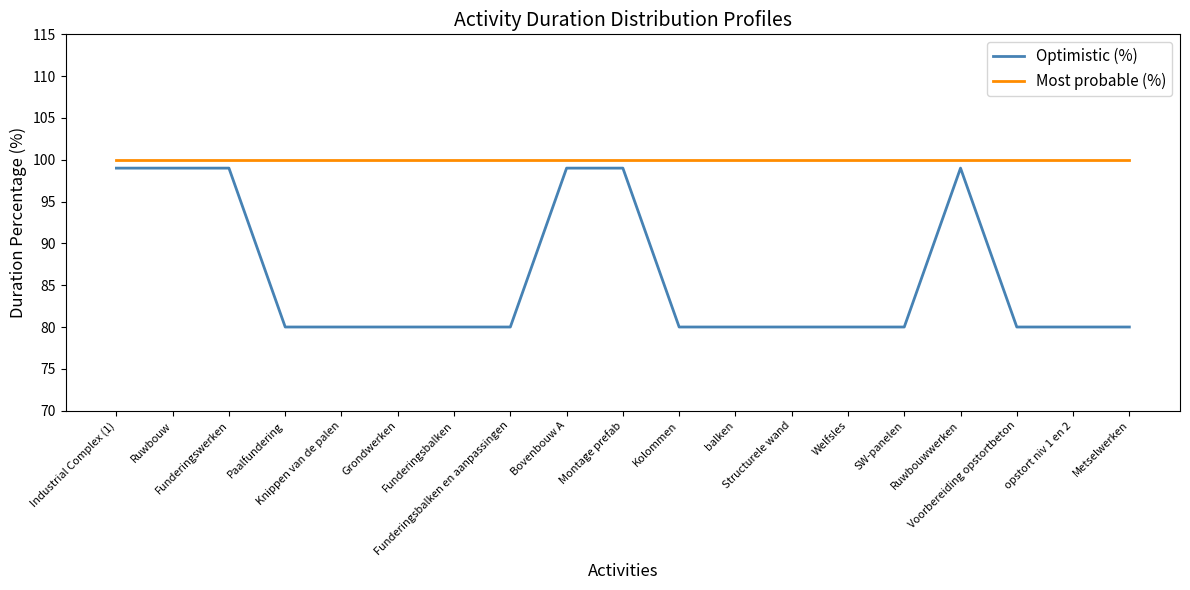

Reading left to right, list all the values displayed in this chart.

Optimistic (%): Industrial Complex (1)=99	Ruwbouw=99	Funderingswerken=99	Paalfundering=80	Knippen van de palen=80	Grondwerken=80	Funderingsbalken=80	Funderingsbalken en aanpassingen=80	Bovenbouw A=99	Montage prefab=99	Kolommen=80	balken=80	Structurele wand=80	Welfsles=80	SW-panelen=80	Ruwbouwwerken=99	Voorbereiding opstortbeton=80	opstort niv 1 en 2=80	Metselwerken=80
Most probable (%): Industrial Complex (1)=100	Ruwbouw=100	Funderingswerken=100	Paalfundering=100	Knippen van de palen=100	Grondwerken=100	Funderingsbalken=100	Funderingsbalken en aanpassingen=100	Bovenbouw A=100	Montage prefab=100	Kolommen=100	balken=100	Structurele wand=100	Welfsles=100	SW-panelen=100	Ruwbouwwerken=100	Voorbereiding opstortbeton=100	opstort niv 1 en 2=100	Metselwerken=100